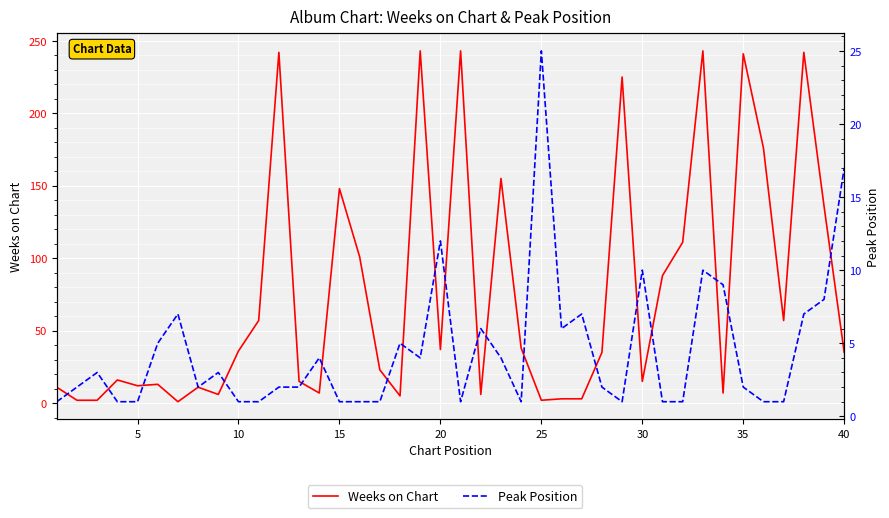

What is the value of the Weeks on Chart point at the 1st from the left?

11